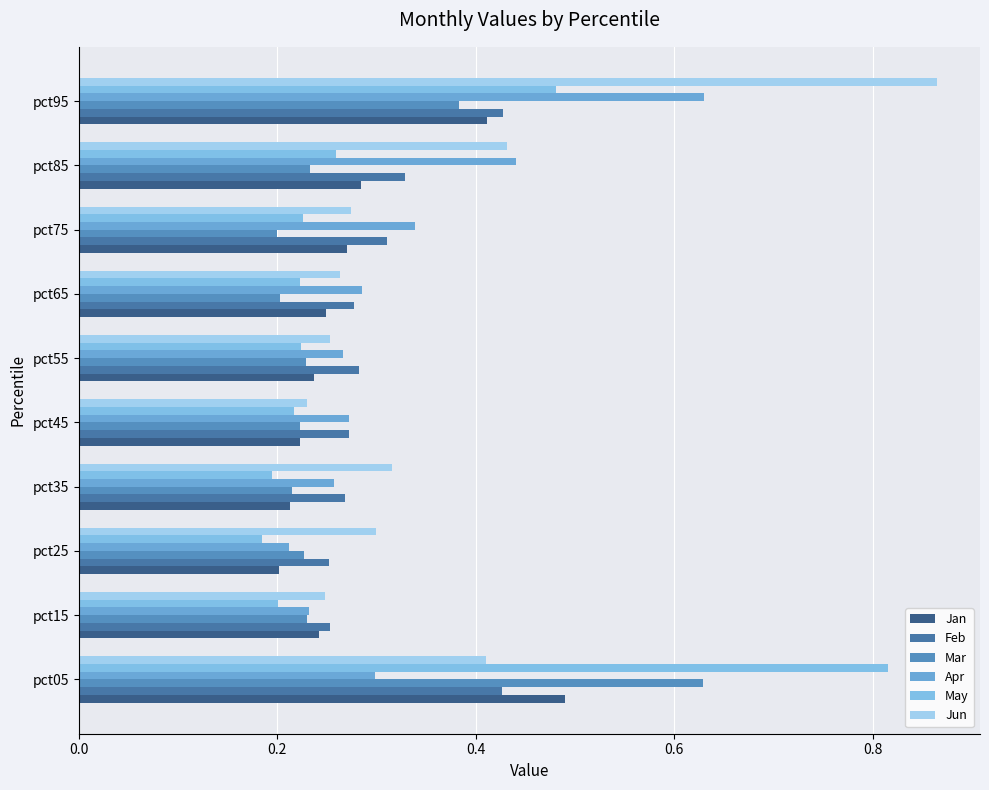

How many series are shown in this chart?

6